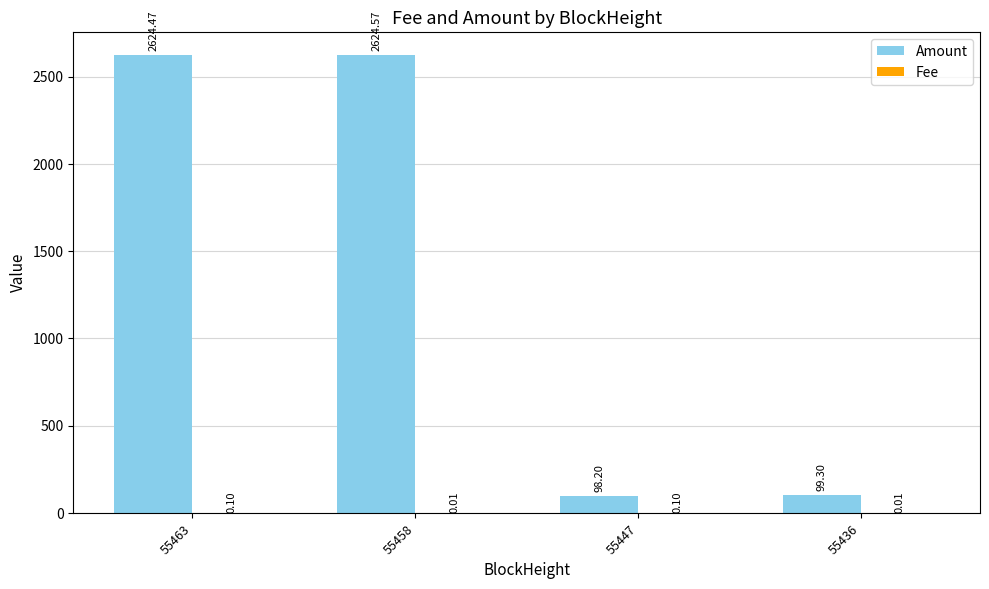

Which series has the largest total across all categories?

Amount